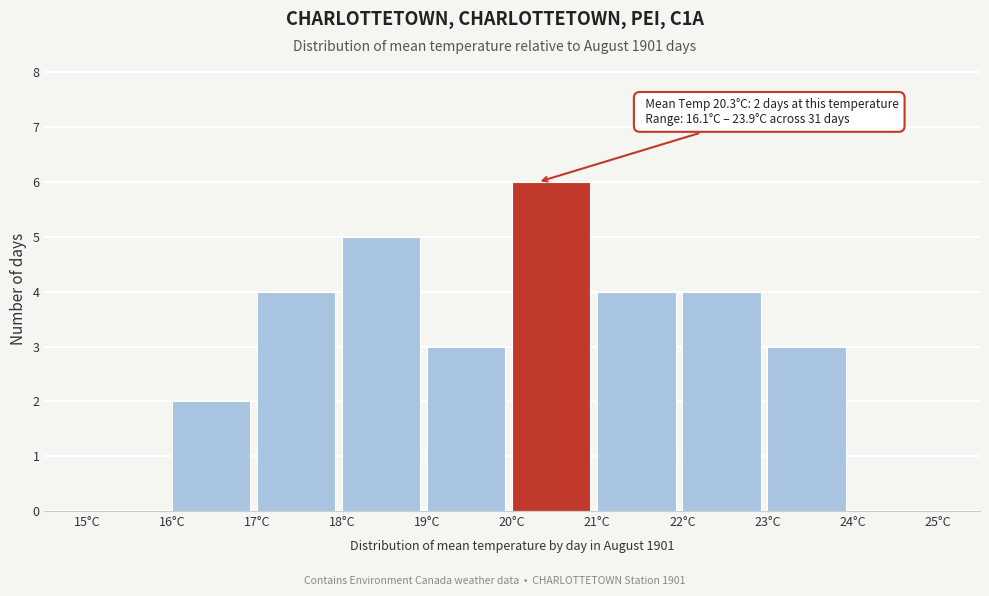

Which range on the x-axis has the tallest bar?

20 to 21